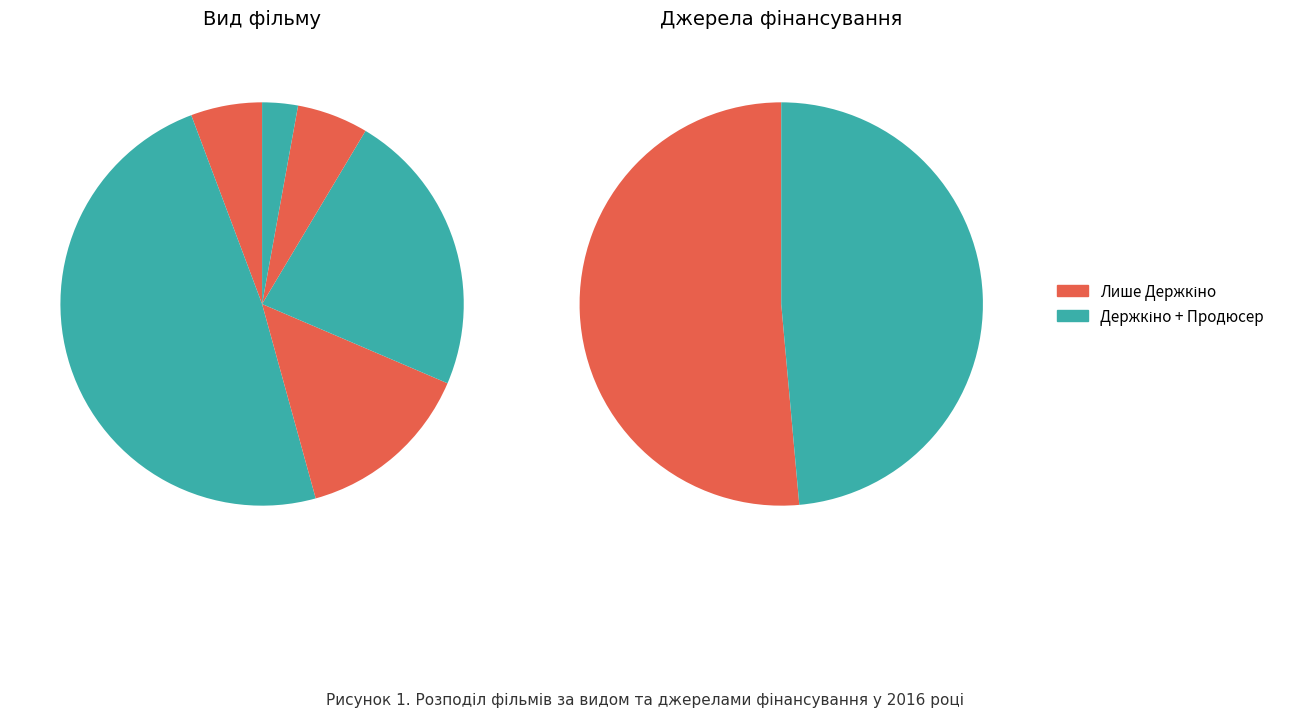

How many slices are in this pie chart?

6